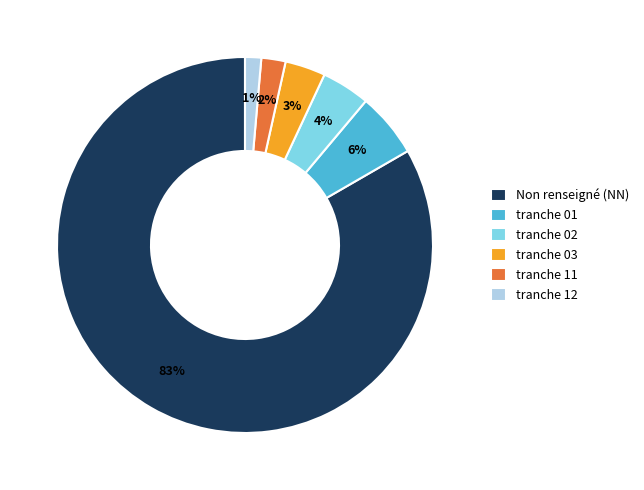

Which slice is the largest?

Non renseigné (NN)